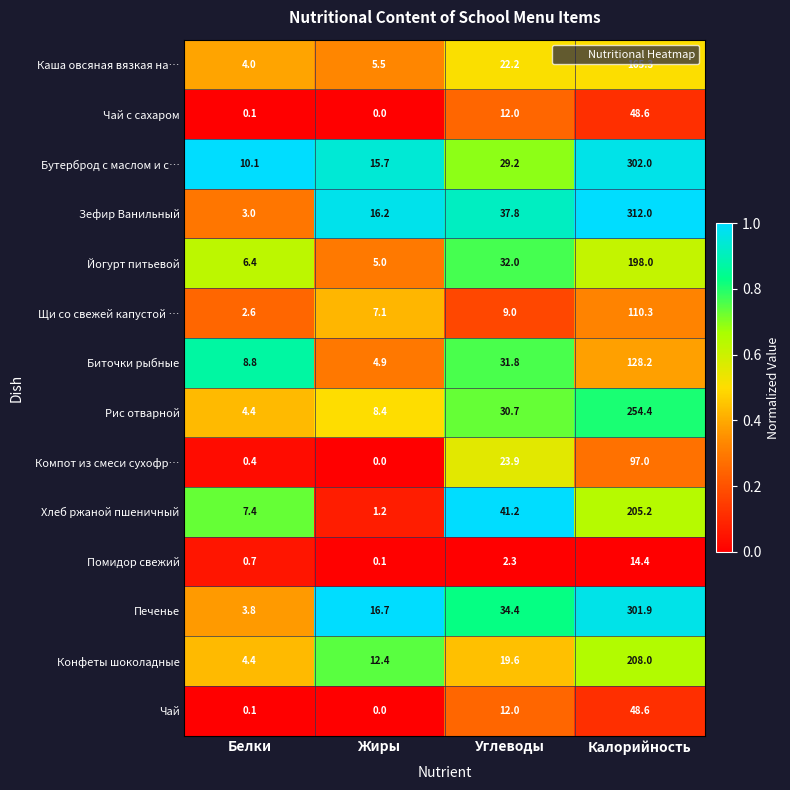

List the labels in order of Зефир Ванильный value, smallest first.

Белки, Жиры, Углеводы, Калорийность